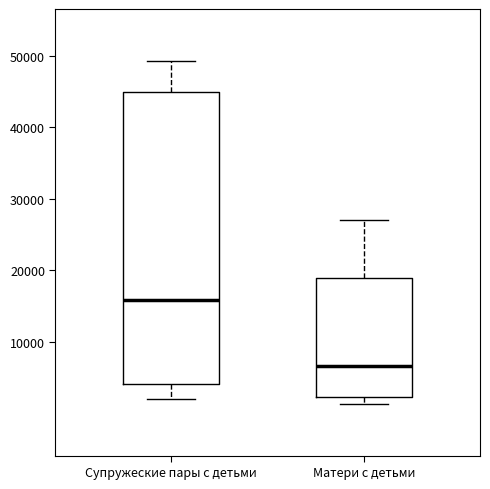

Comparing the boxes themselves (not the whiskers), which one is the tallest?

Супружеские пары с детьми